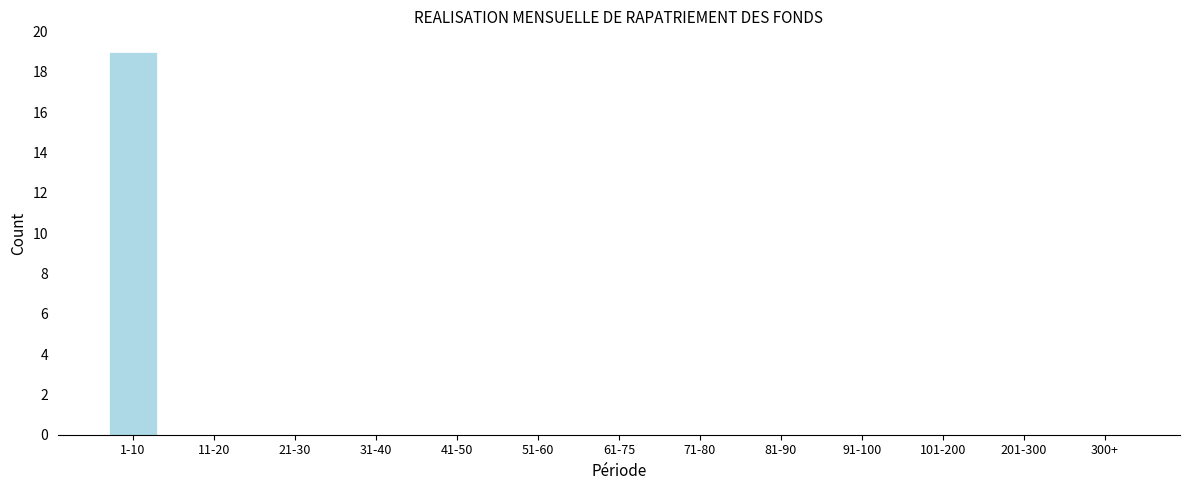

Reading left to right, what are all the values shown in this chart?

1-10=19	11-20=0	21-30=0	31-40=0	41-50=0	51-60=0	61-75=0	71-80=0	81-90=0	91-100=0	101-200=0	201-300=0	300+=0